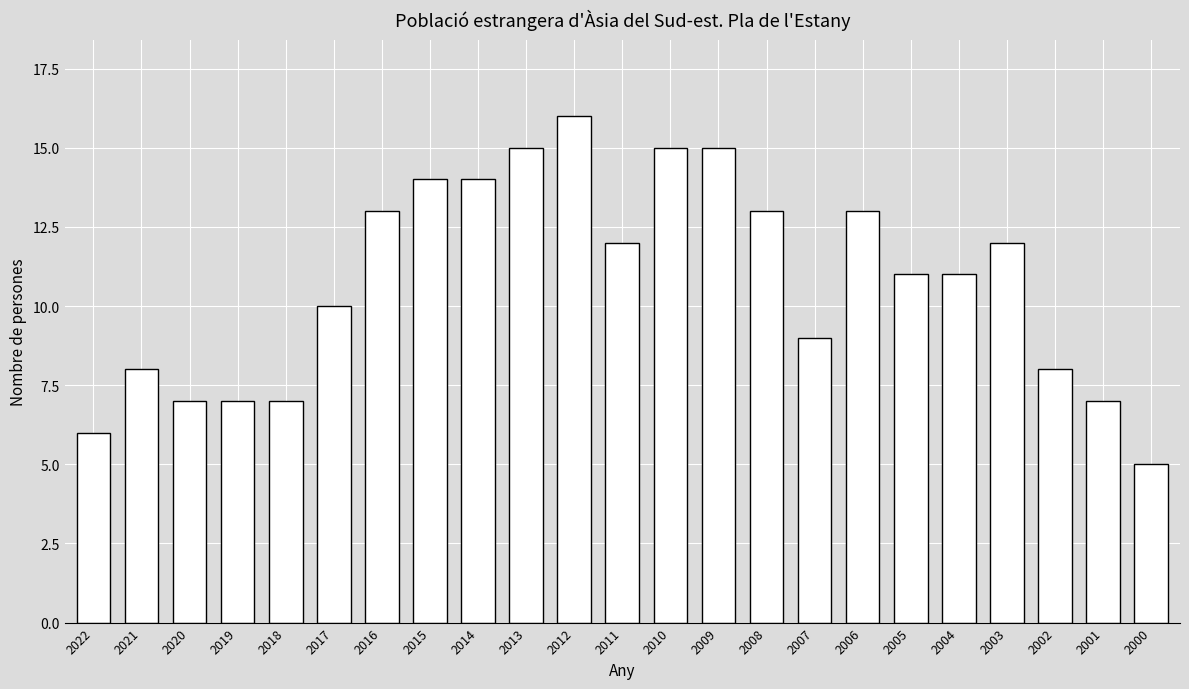

What is the difference between the values at 2013 and 2012?

1